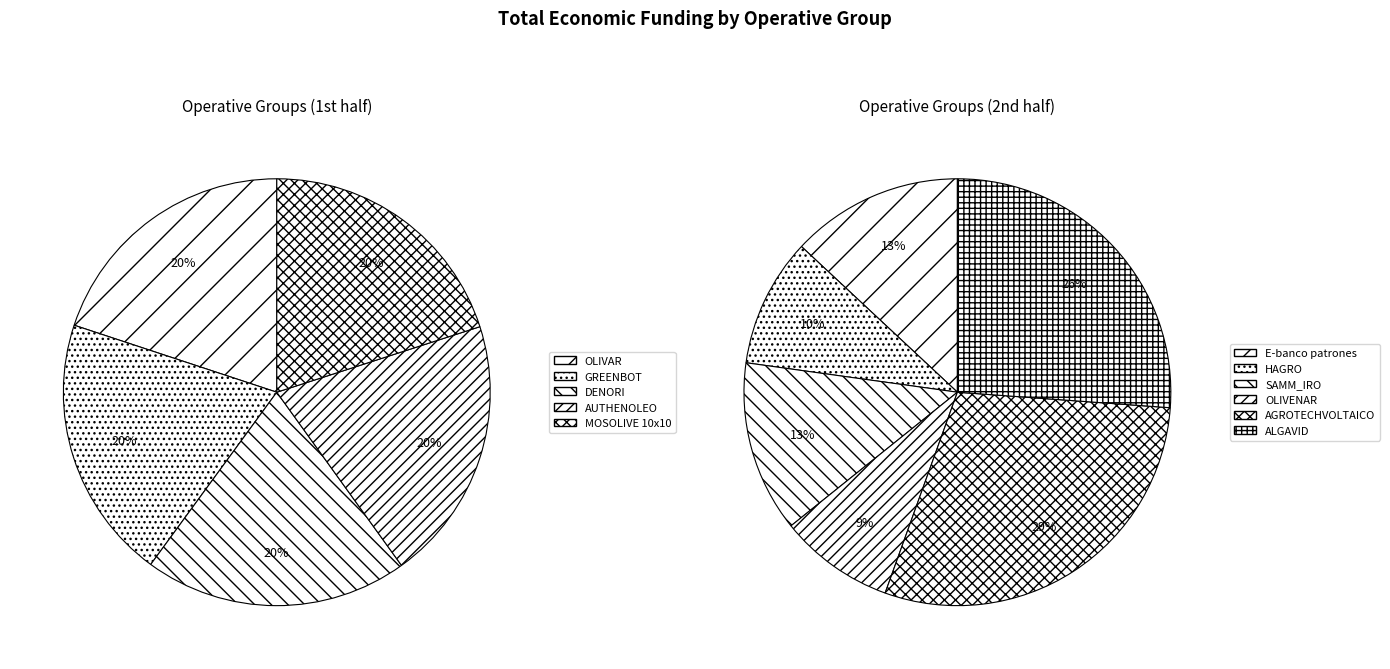

Is there a majority slice in this chart?

No